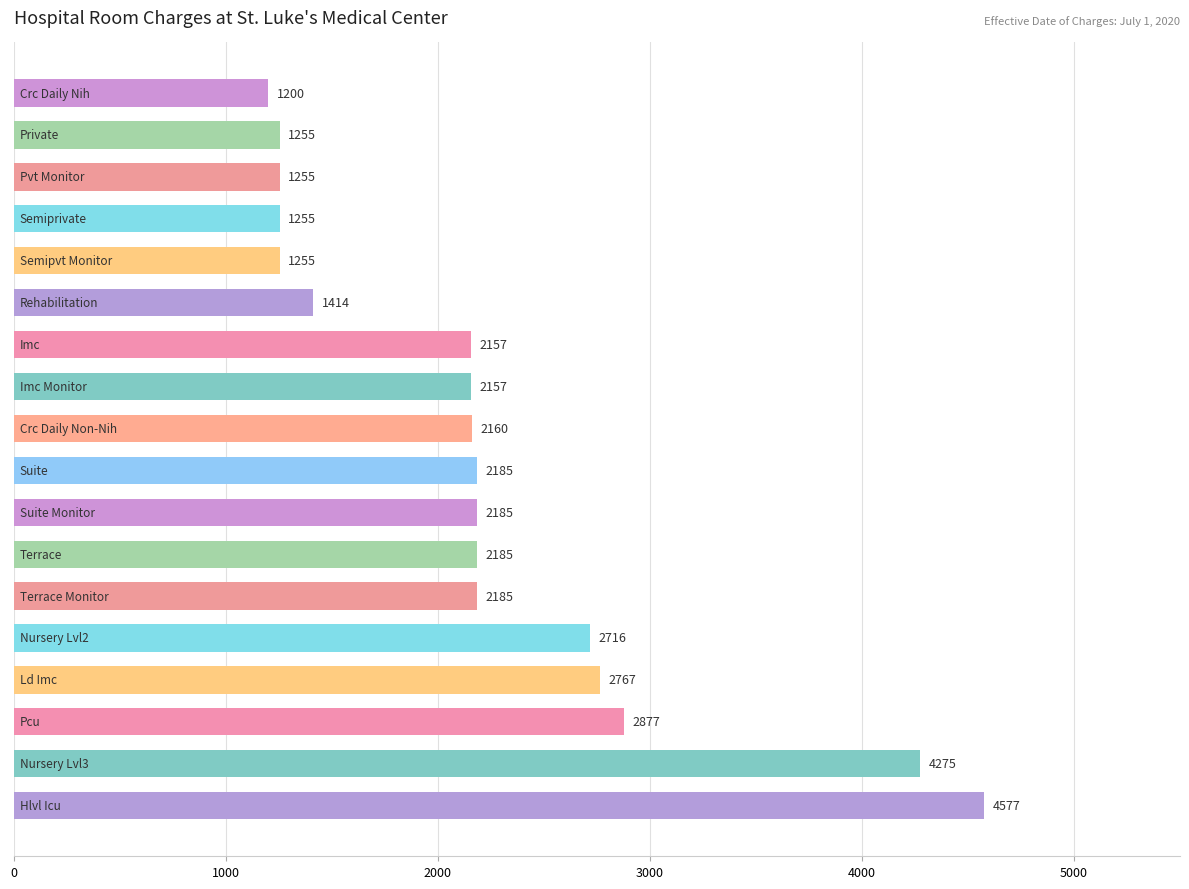

Reading top to bottom, list all the values displayed in this chart.

1200	1255	1255	1255	1255	1414	2157	2157	2160	2185	2185	2185	2185	2716	2767	2877	4275	4577